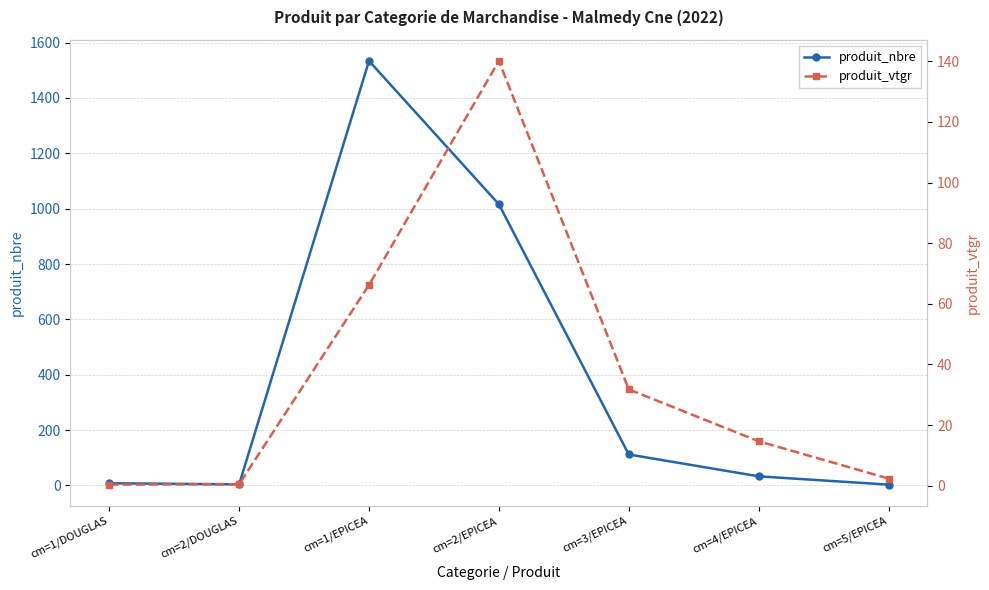

Which has a higher value, cm=3/EPICEA or cm=2/DOUGLAS?

cm=3/EPICEA